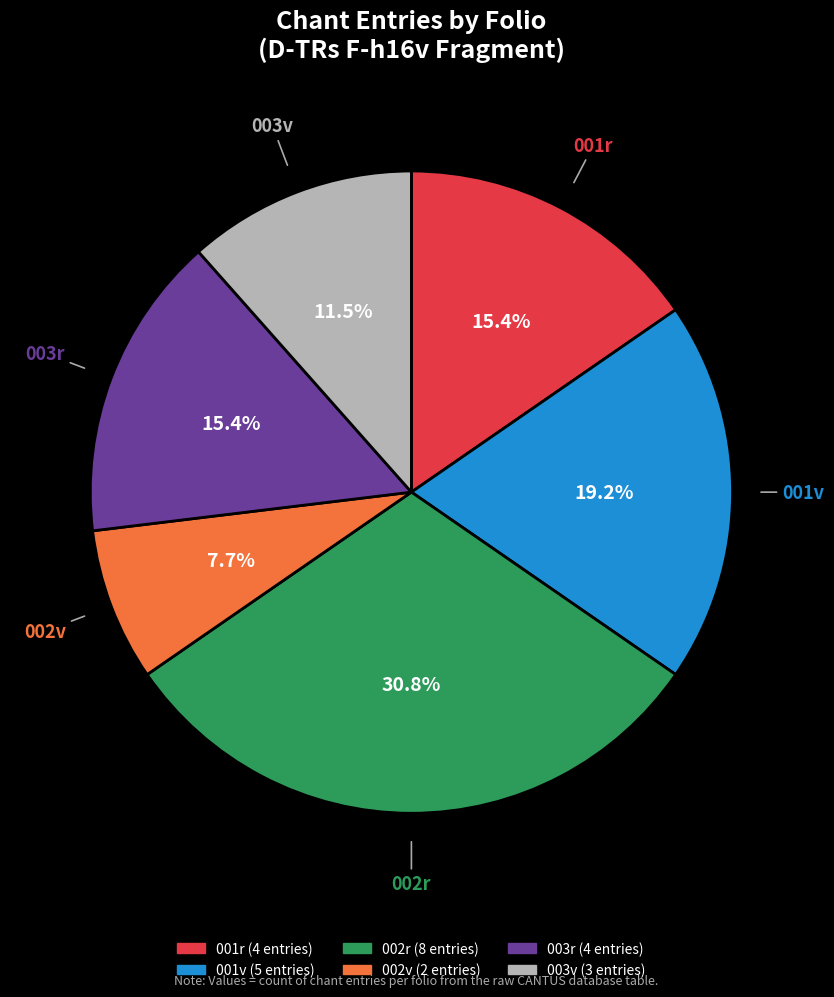

Does any single category account for the majority?

No